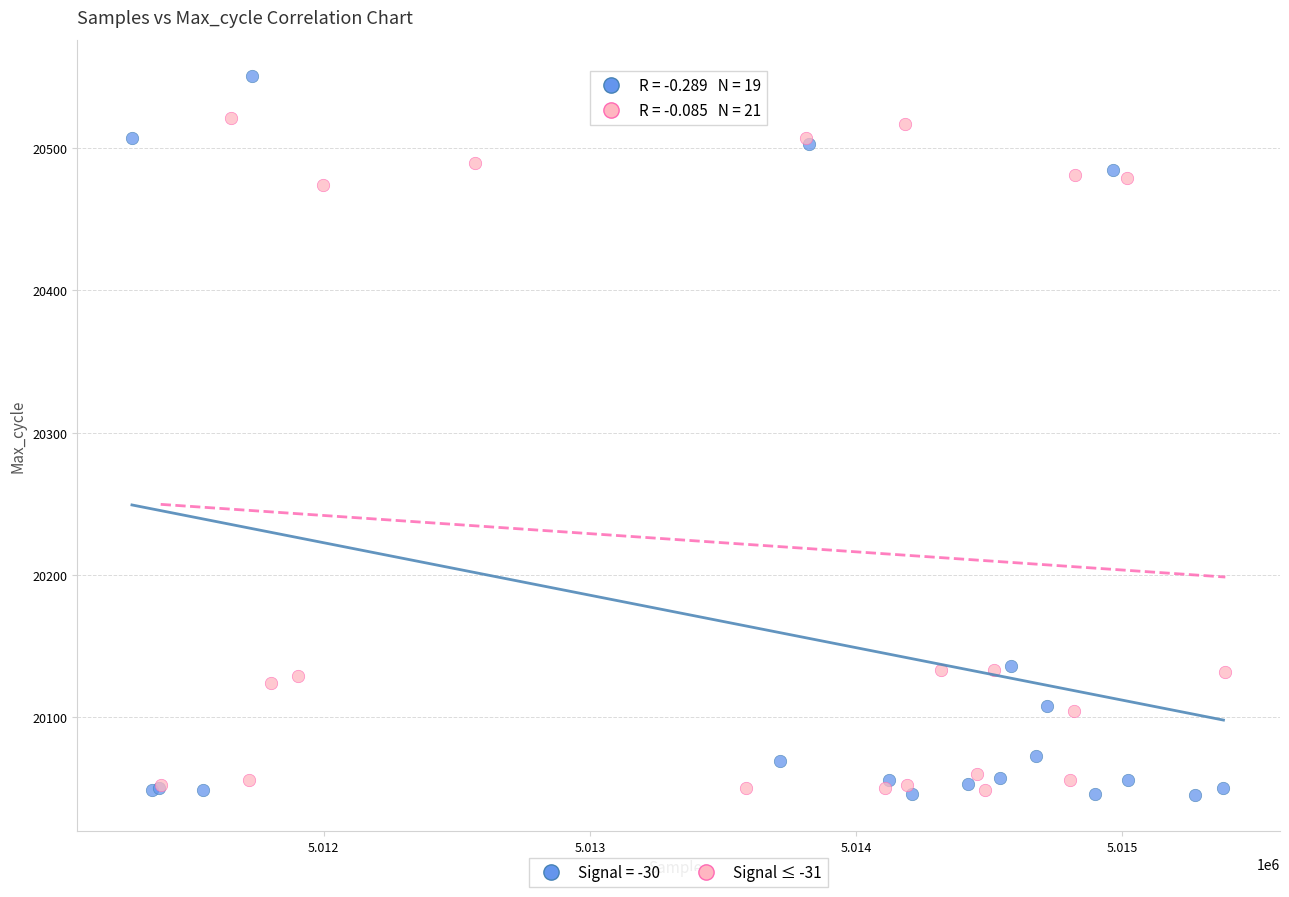

Which series contains the highest Y value?

Signal = -30